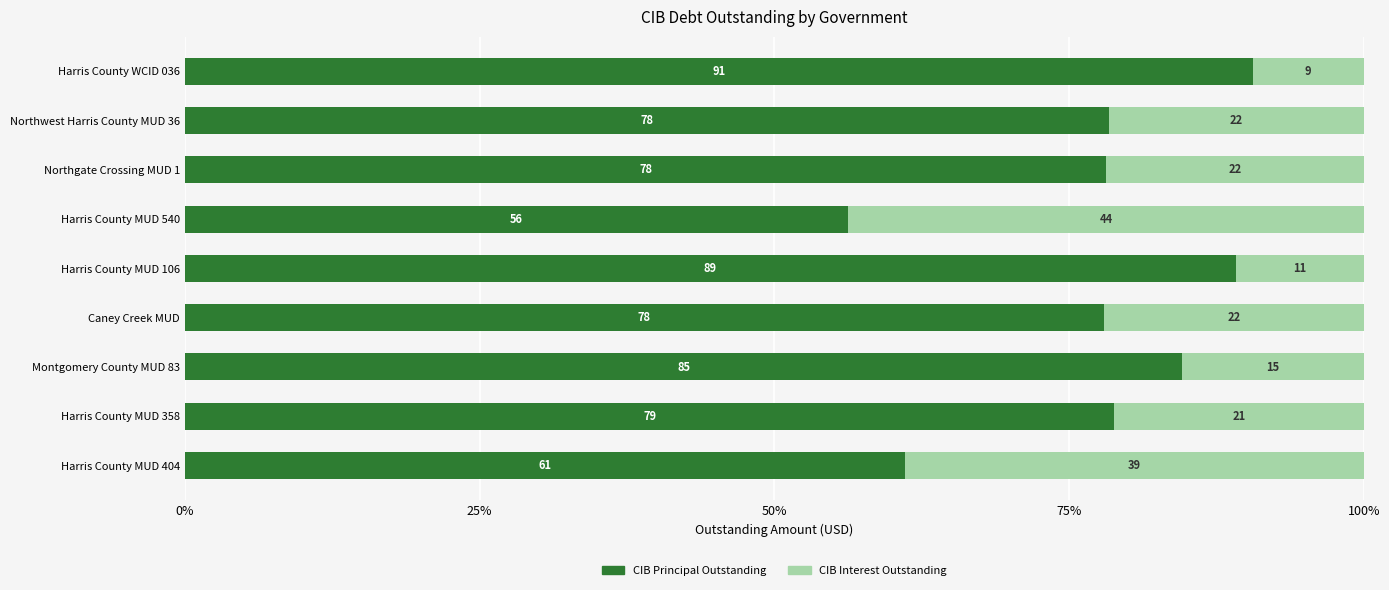

What is the total value across all series at Montgomery County MUD 83?

100.0